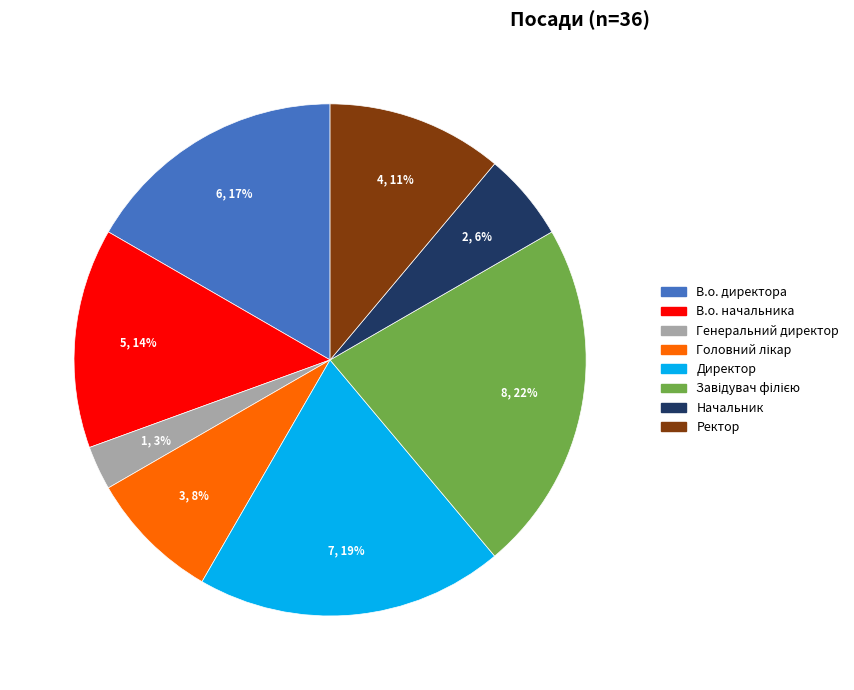

Between Директор and Начальник, which is larger?

Директор